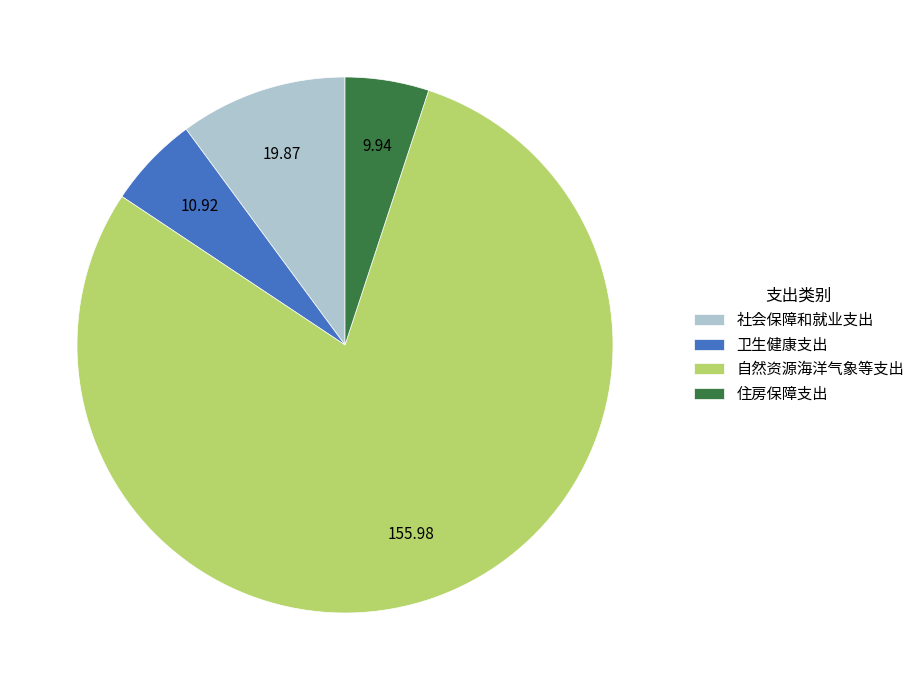

Approximately how many times larger is the value at 卫生健康支出 compared to 社会保障和就业支出?

0.5